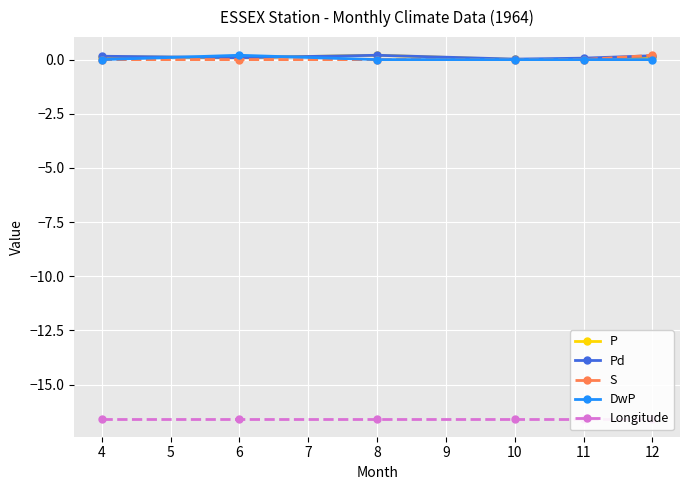

Count the S values in the range 0 to 1.

6